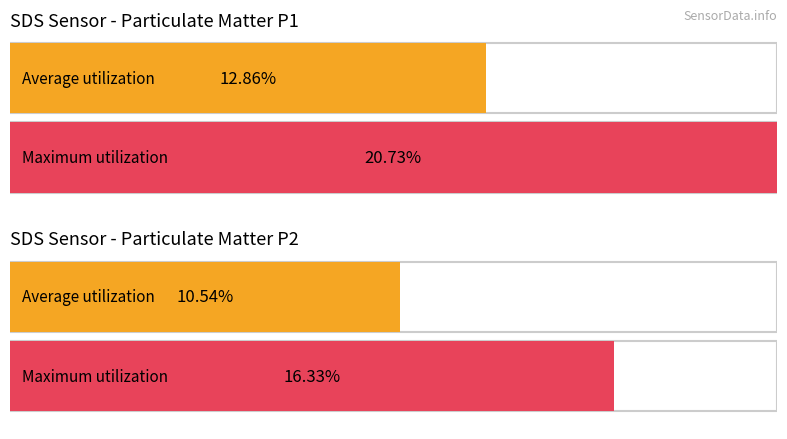

Does the chart contain any negative values?

No